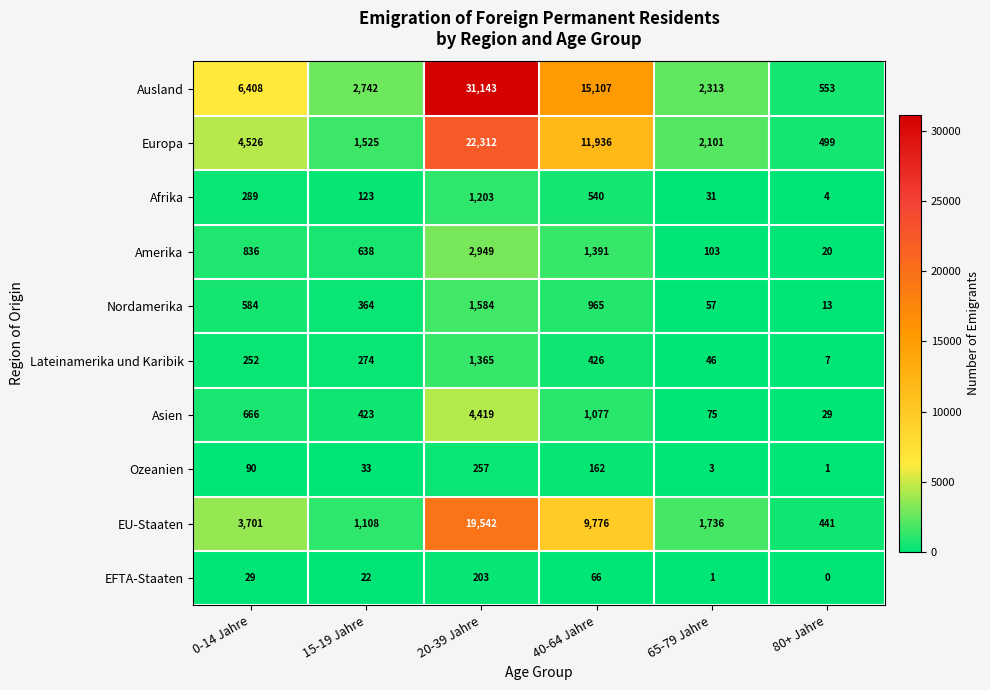

Between 15-19 Jahre and 20-39 Jahre, which series saw the biggest shift?

Ausland